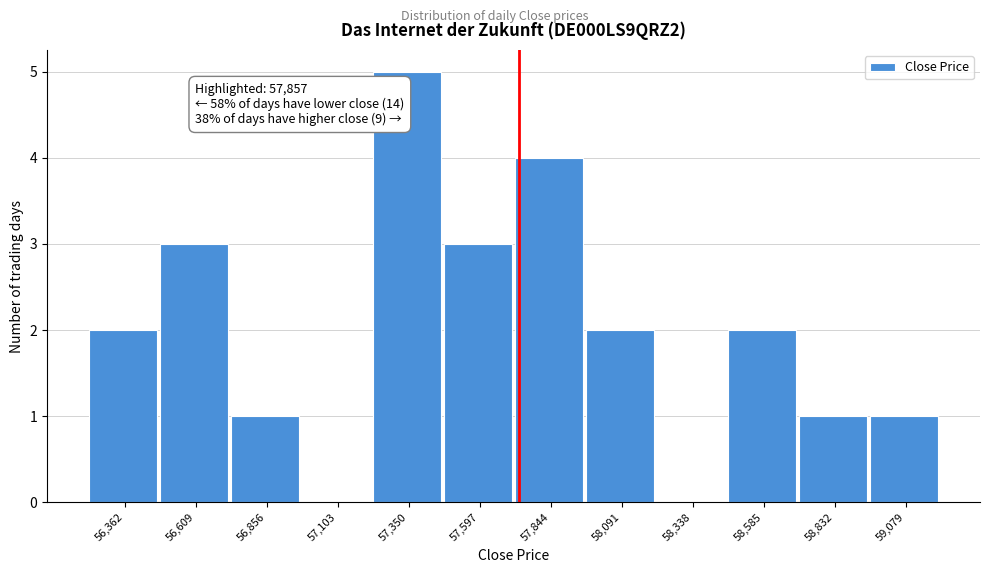

Reading left to right, extract all data points from this chart.

56,362=2	56,609=3	56,856=1	57,103=0	57,350=5	57,597=3	57,844=4	58,091=2	58,338=0	58,585=2	58,832=1	59,079=1